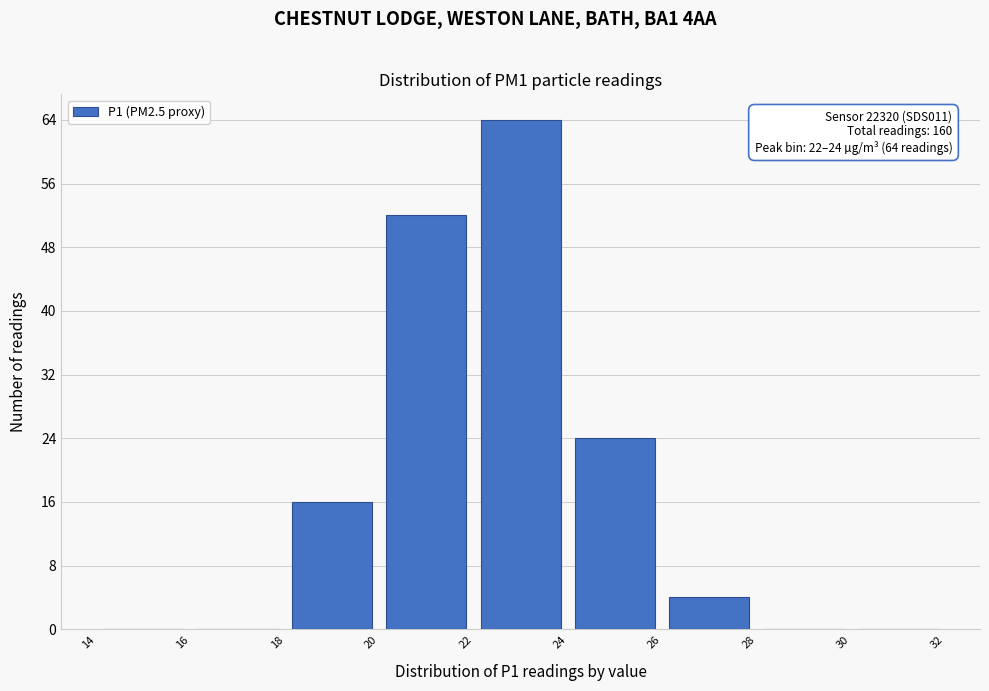

Over which range of the x-axis is the bar tallest?

22 to 24